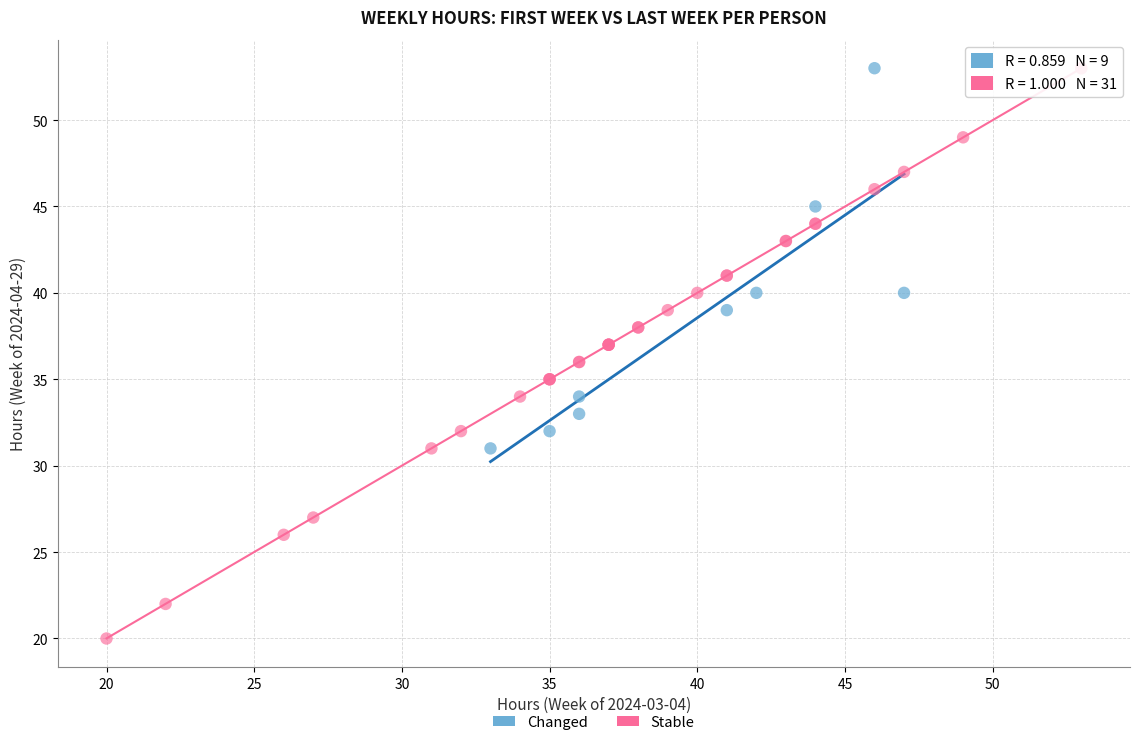

Which series has the largest Y range (max minus min)?

Stable